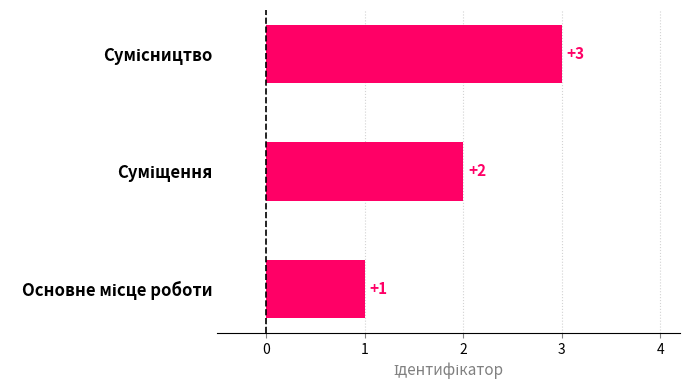

Count the values in the range 1 to 3.

3